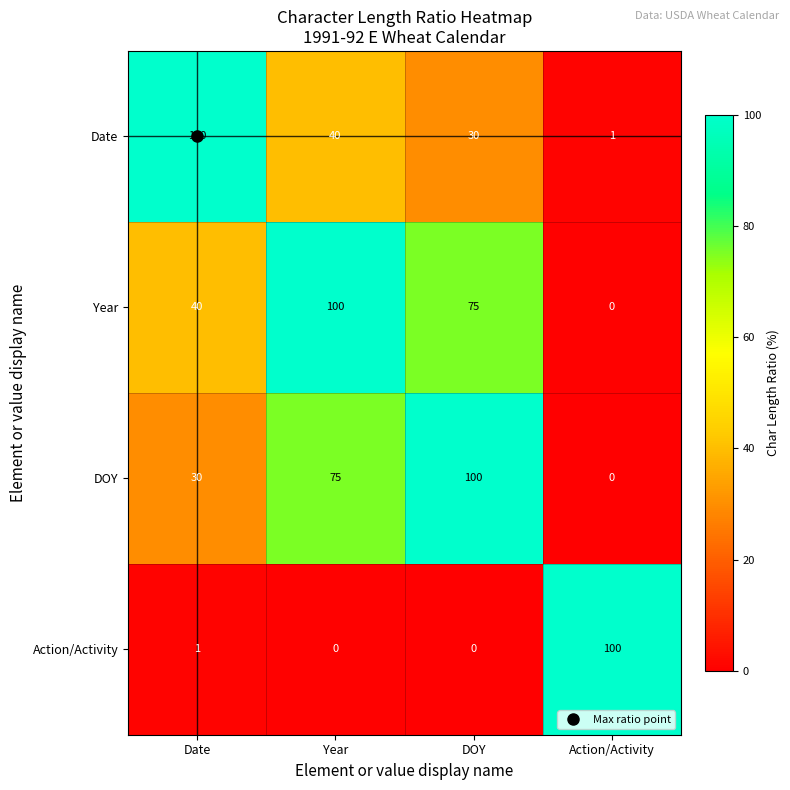

How many distinct data groups are displayed?

4